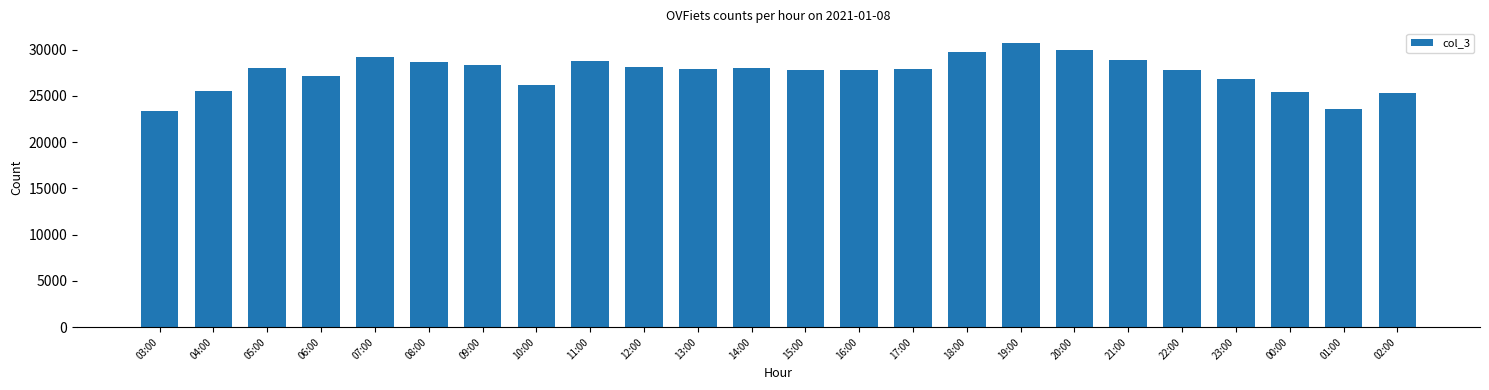

Which has a higher value, 07:00 or 19:00?

19:00